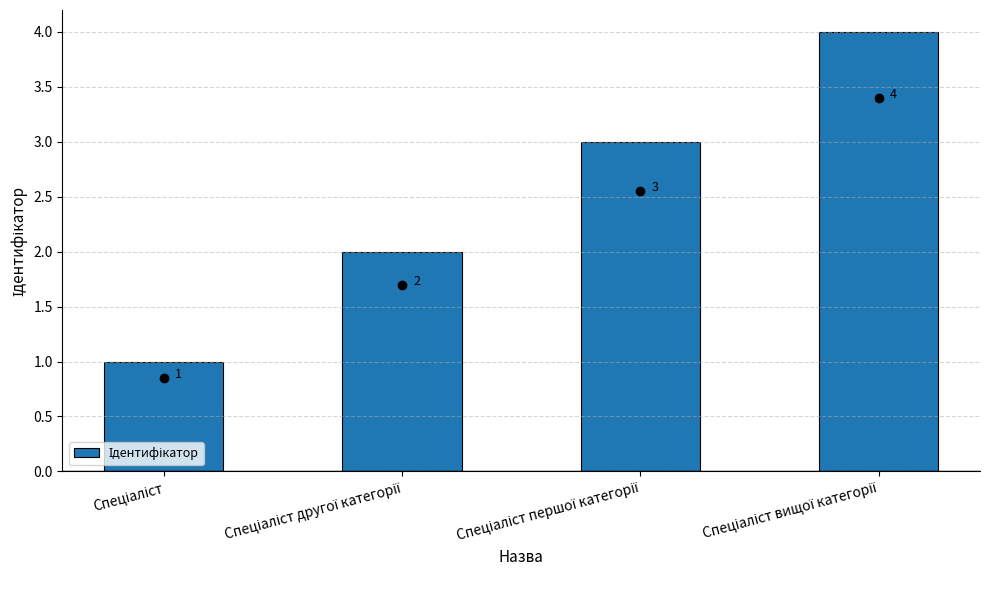

What is the difference between the maximum and minimum values?

3